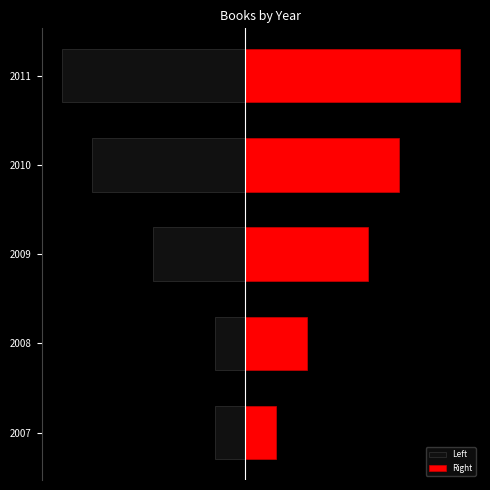

What is the maximum value shown in the chart?

7